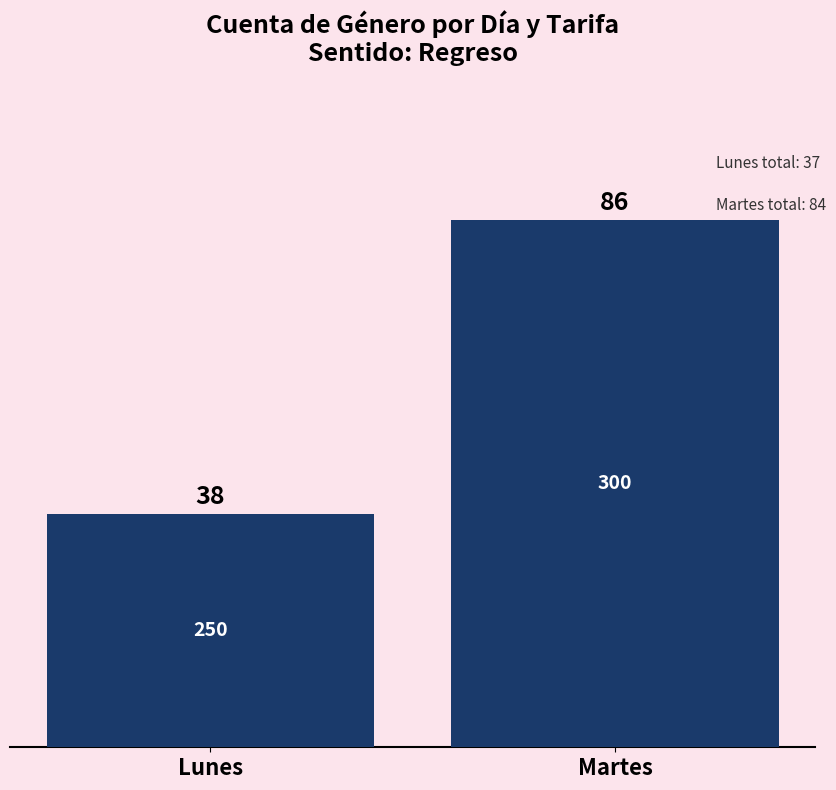

How many values are between 38 and 86?

2